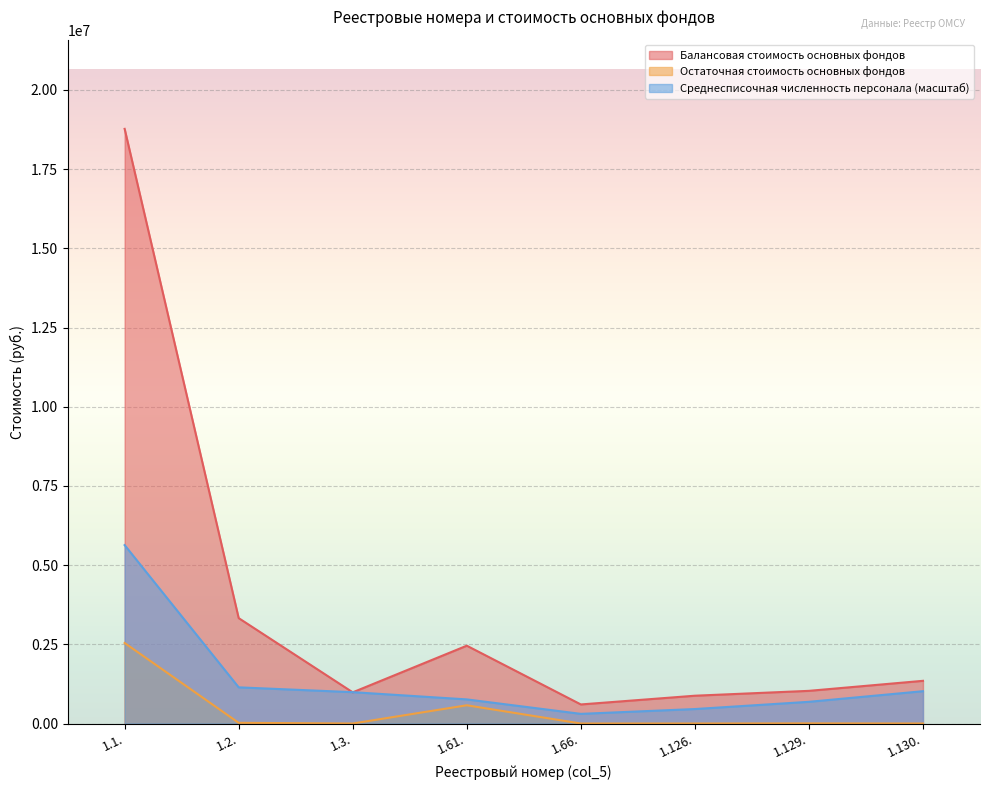

How many interior local peaks does the Балансовая стоимость основных фондов series have?

1